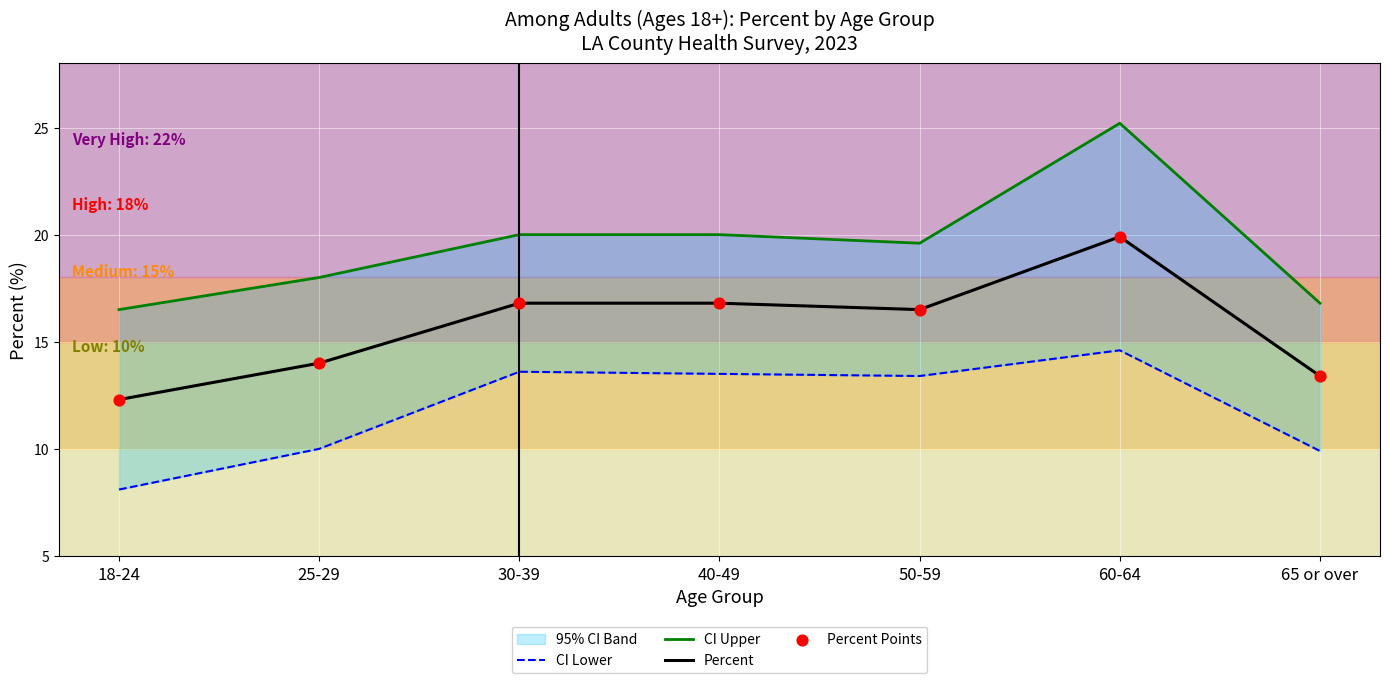

What is the maximum value for Percent?

19.9